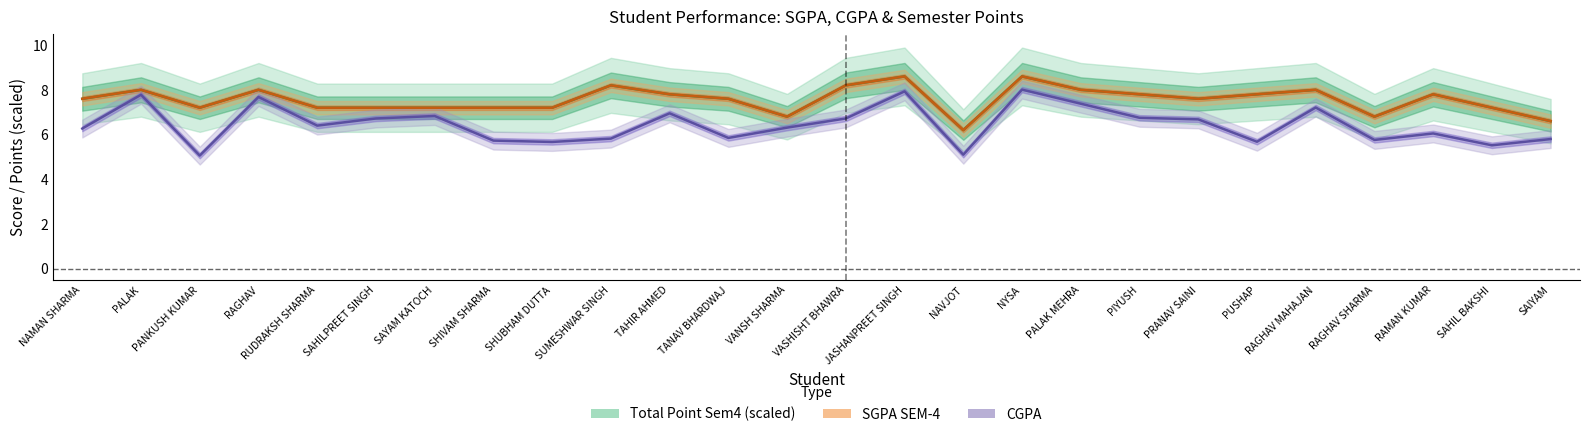

Does the chart display data point markers on the line(s)?

No